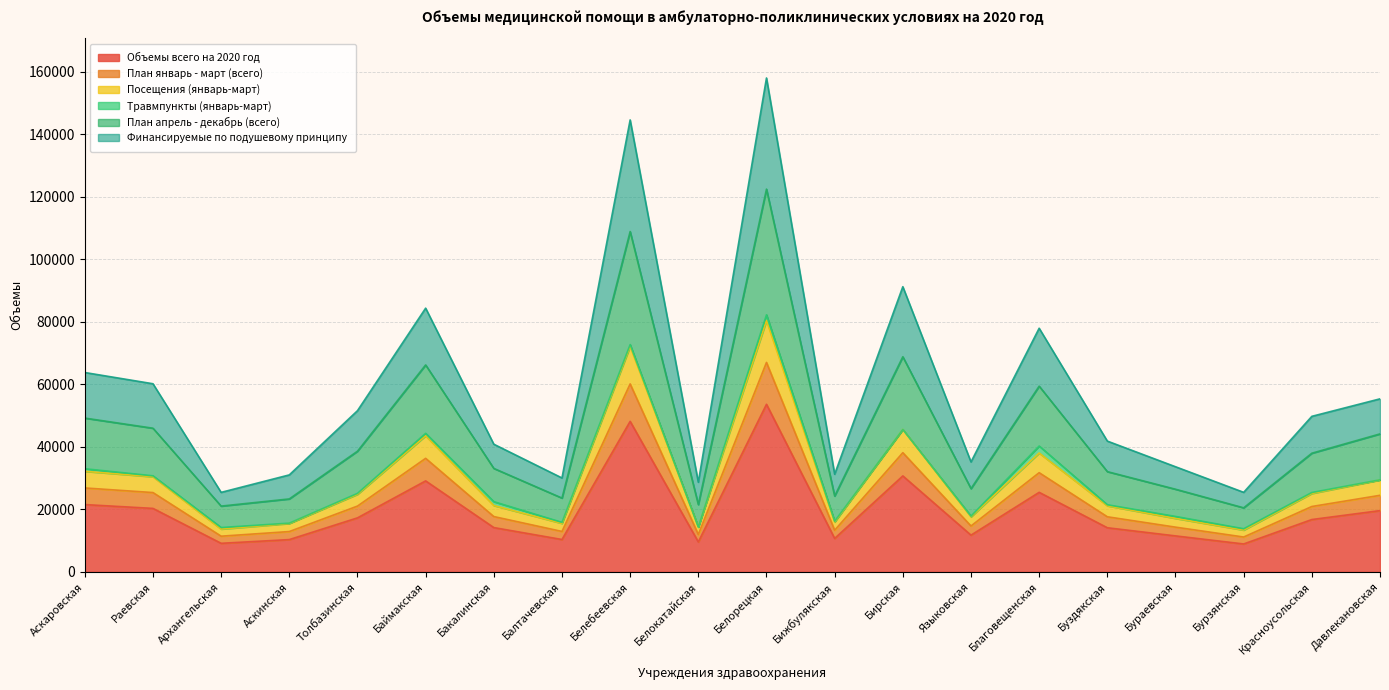

True or false: План январь - март (всего) and План апрель - декабрь (всего) intersect in this chart.

False